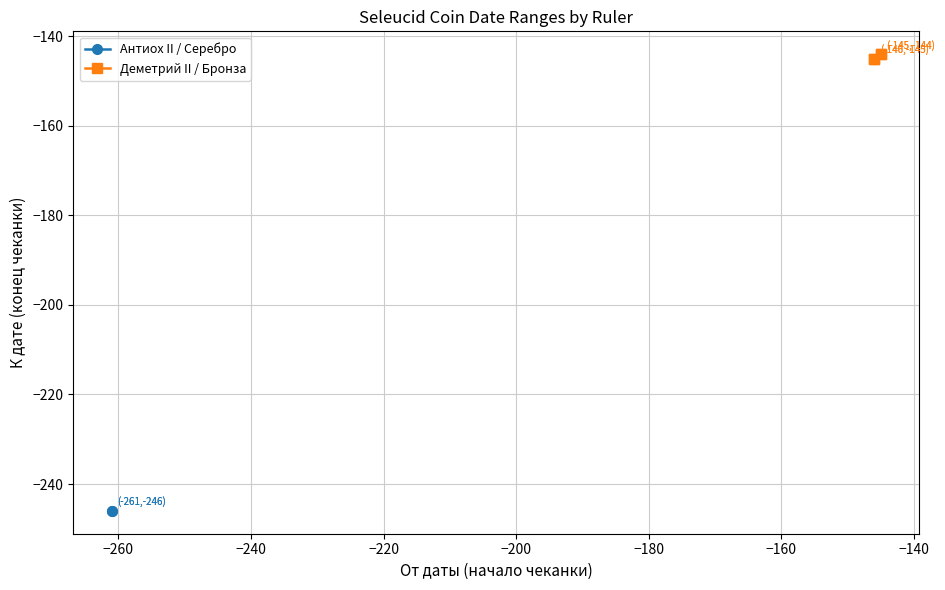

How many lines are shown in the chart?

2